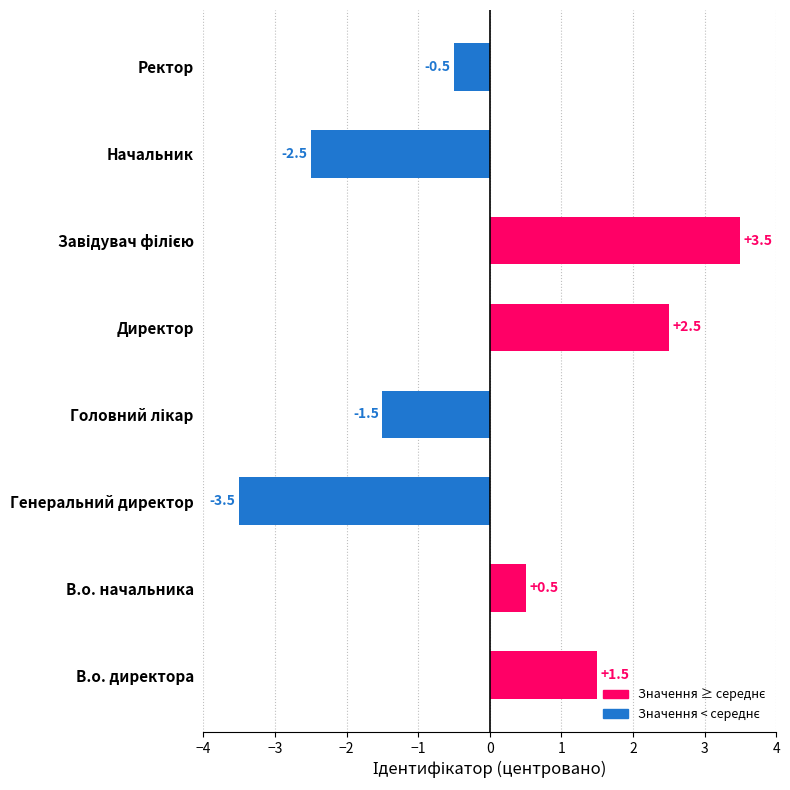

Reading bottom to top, transcribe all the data shown in this chart.

1.5	0.5	-3.5	-1.5	2.5	3.5	-2.5	-0.5